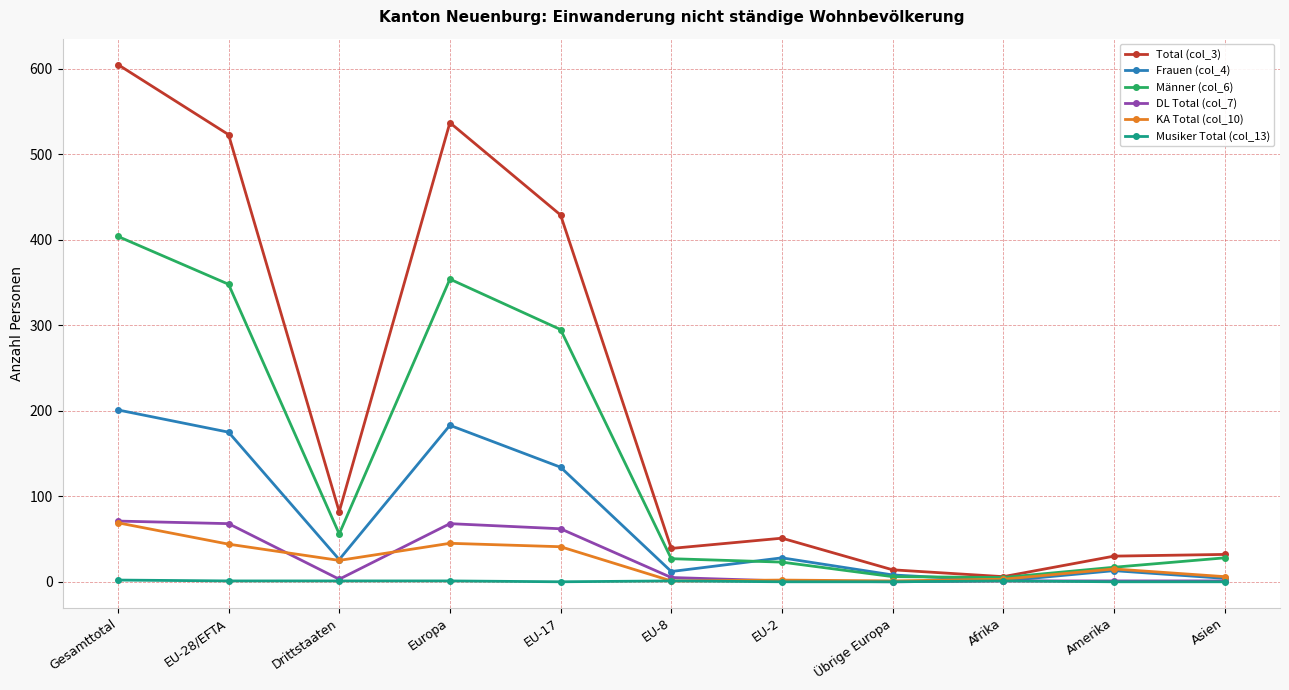

At which category does KA Total (col_10) reach its first local valley?

Drittstaaten